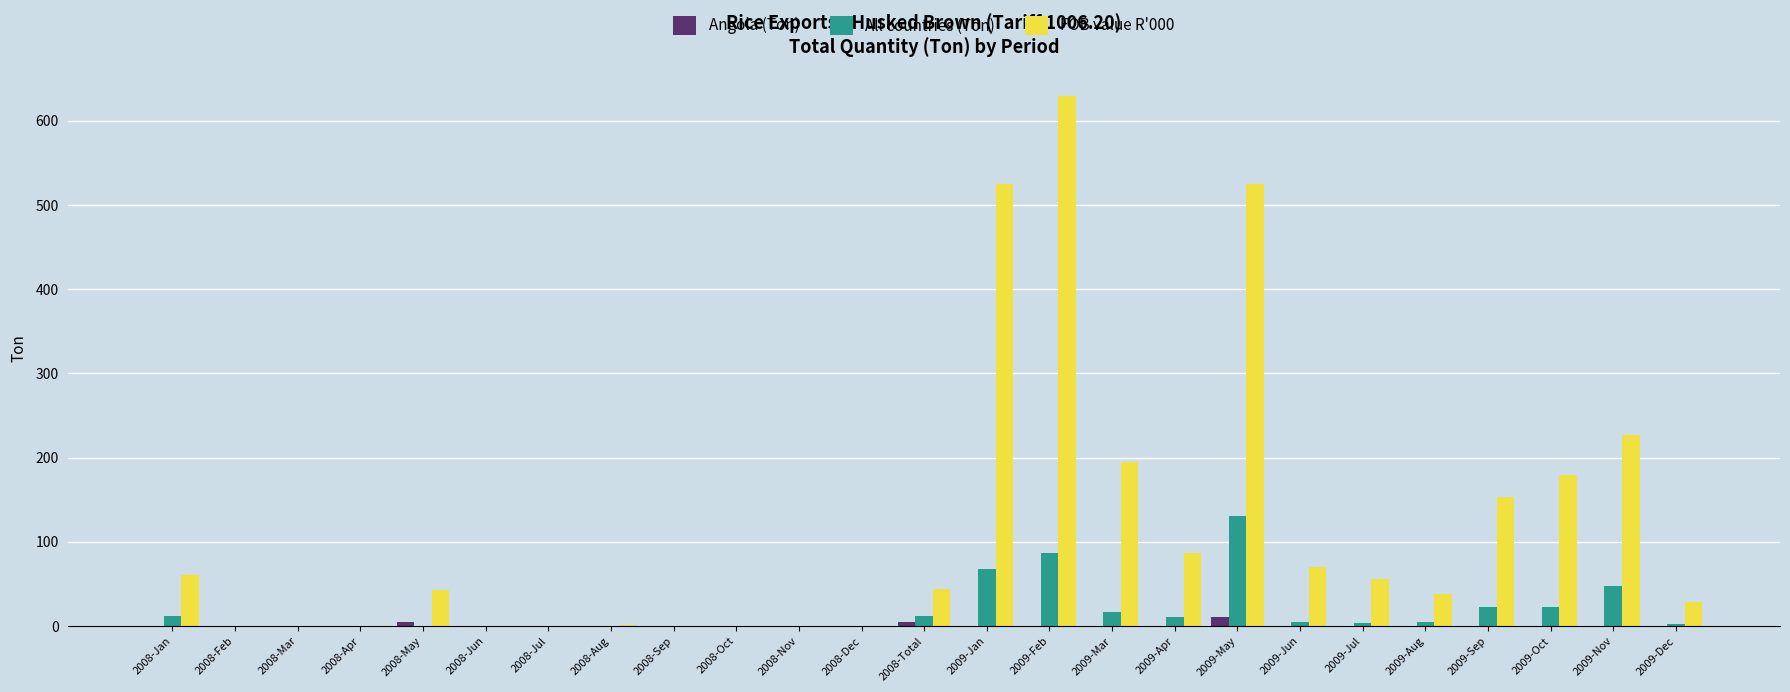

Which category has the highest value across all series?

2009-Feb